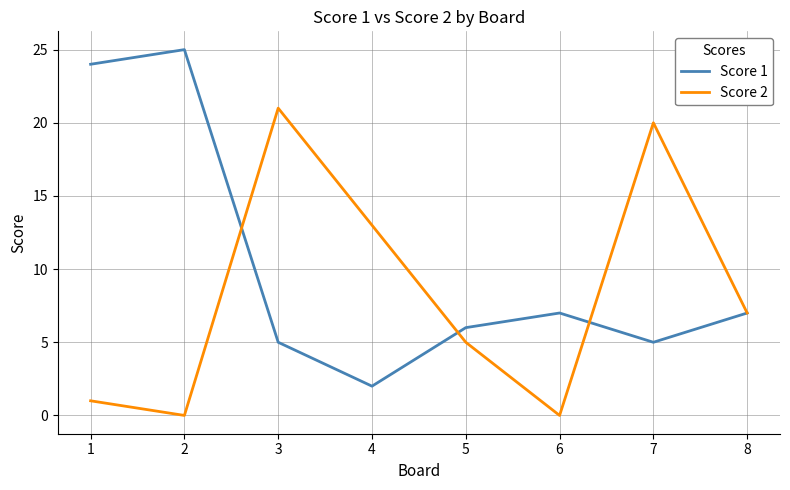

Reading right to left, list all the values displayed in this chart.

Score 1: 8=7	7=5	6=7	5=6	4=2	3=5	2=25	1=24
Score 2: 8=7	7=20	6=0	5=5	4=13	3=21	2=0	1=1